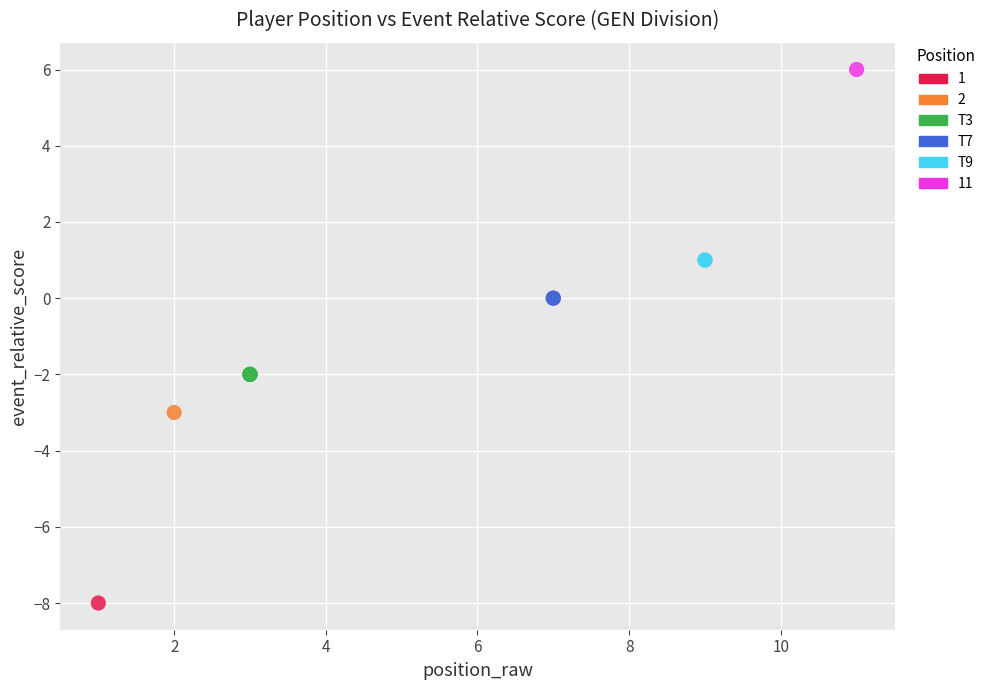

What are all the series names shown in the legend?

1, 2, T3, T7, T9, 11